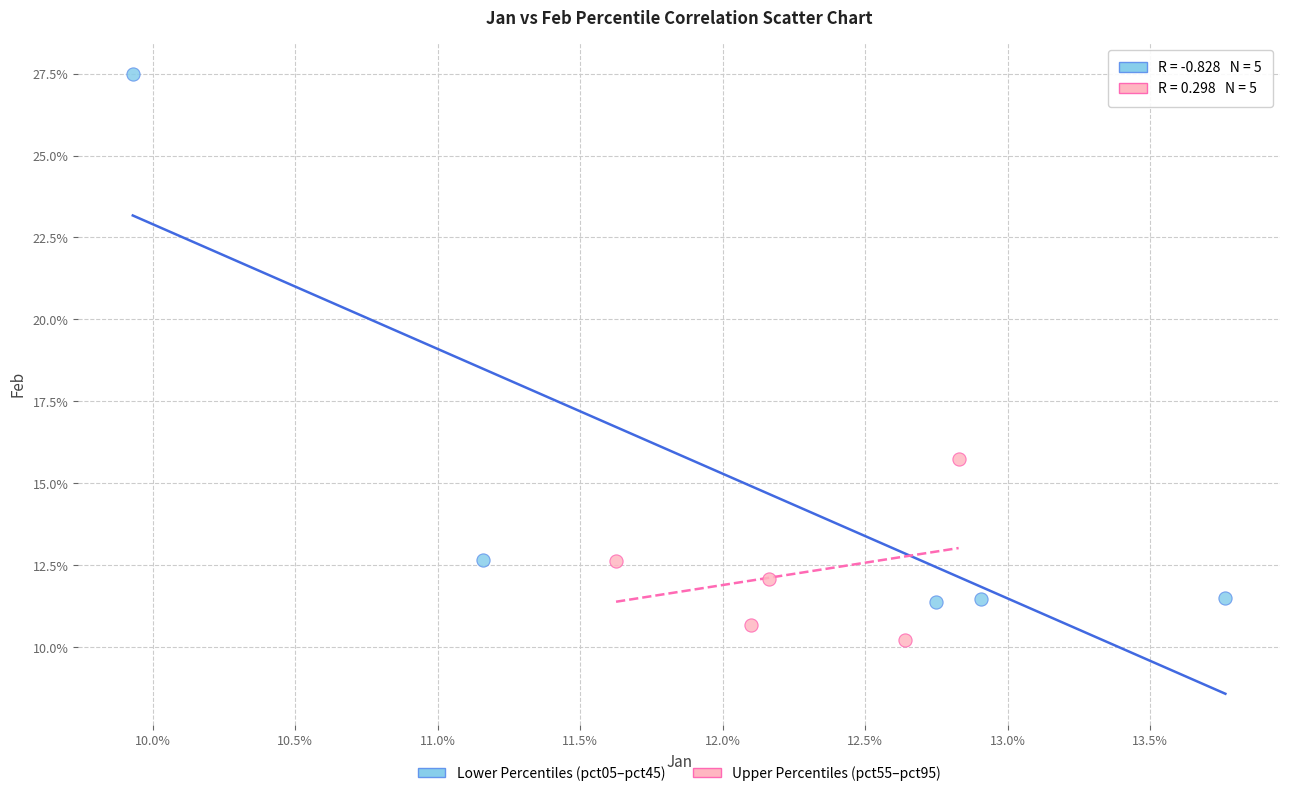

Which series reaches the maximum Y coordinate?

Lower Percentiles (pct05–pct45)